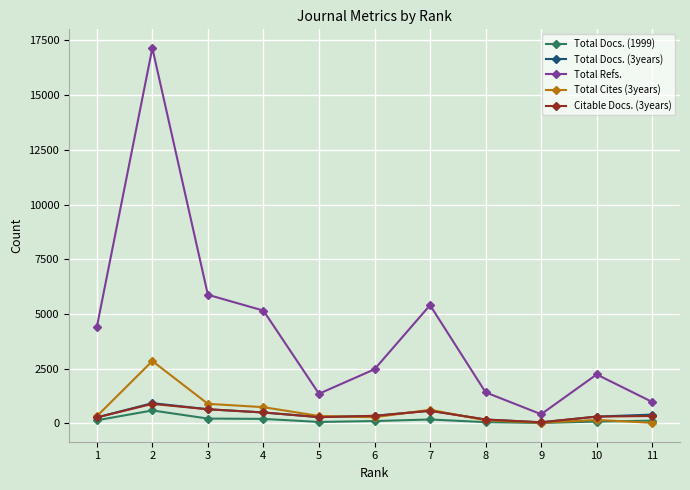

Count the number of data series in this chart.

5